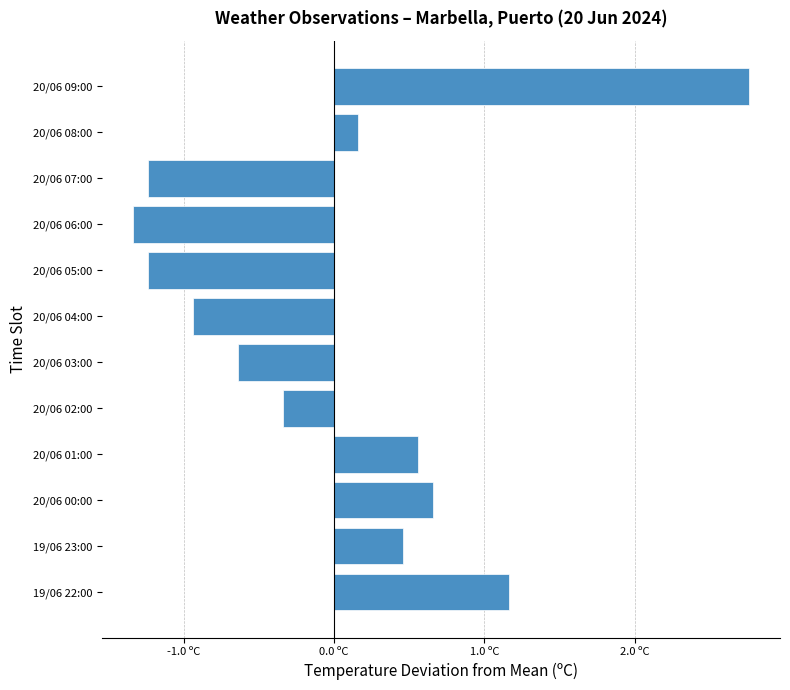

Are the bars horizontal?

Yes